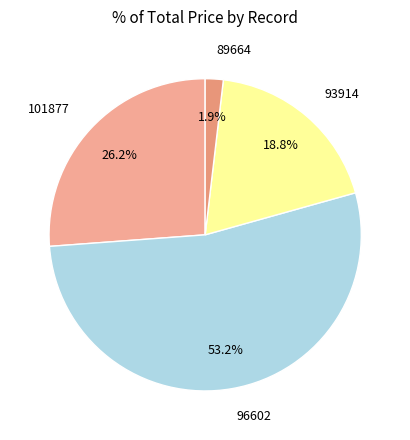

Do 101877 and 96602 together represent more than half of the pie?

Yes